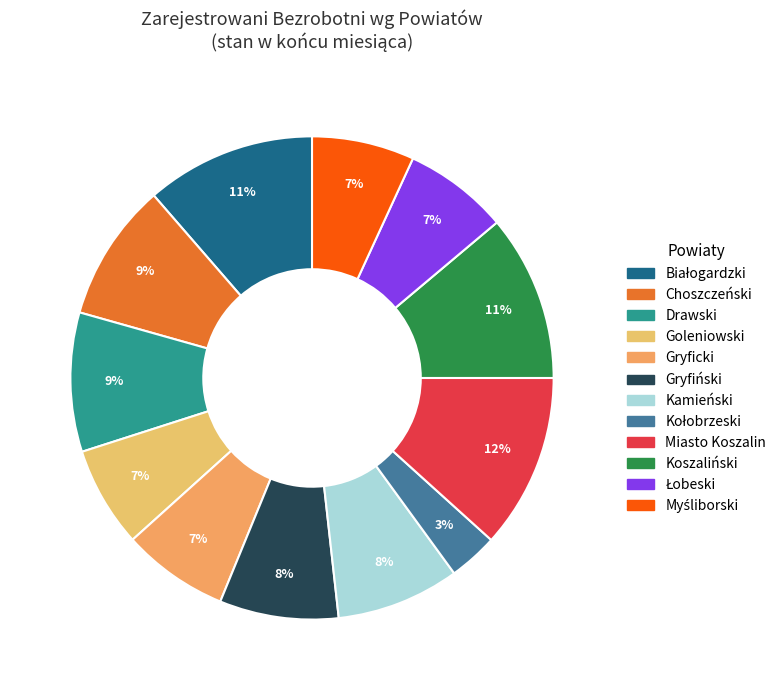

What is the total percentage of Miasto Koszalin and Choszczeński?

21.0%